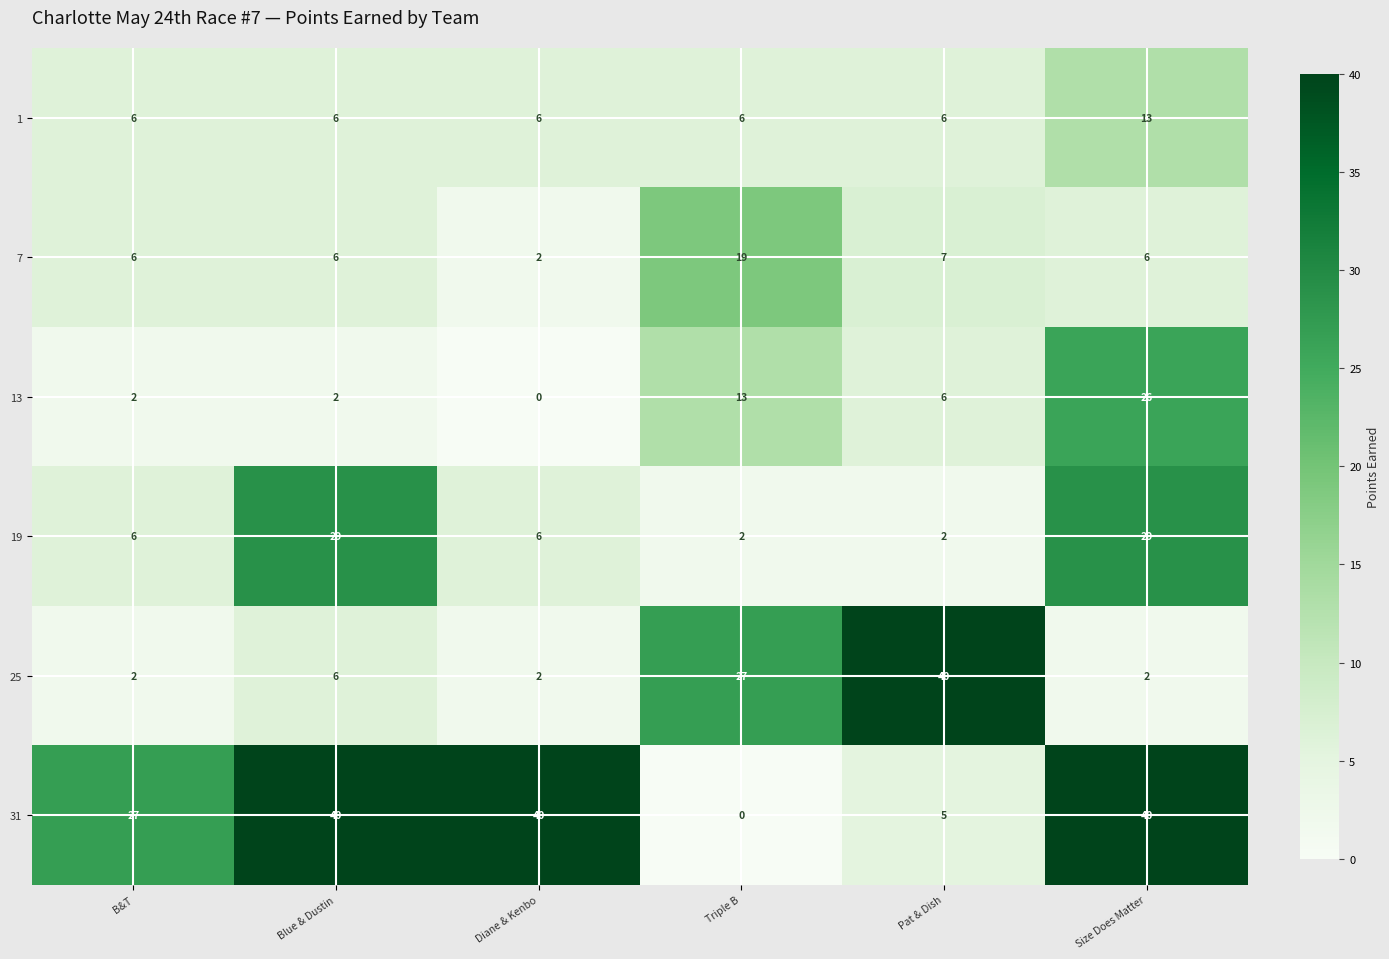

What is the highest value of the 1 series?

13